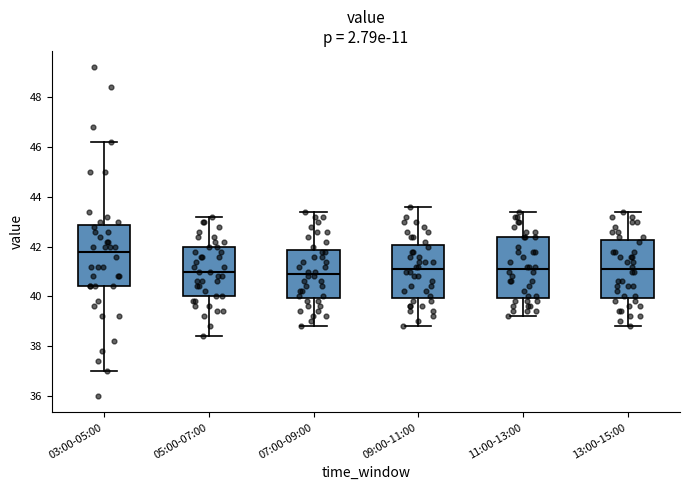

Where does the median line of the box for 13:00-15:00 sit on the y-axis? The values are not printed on the chart, so give them approximately, as read against the axis.

41.2